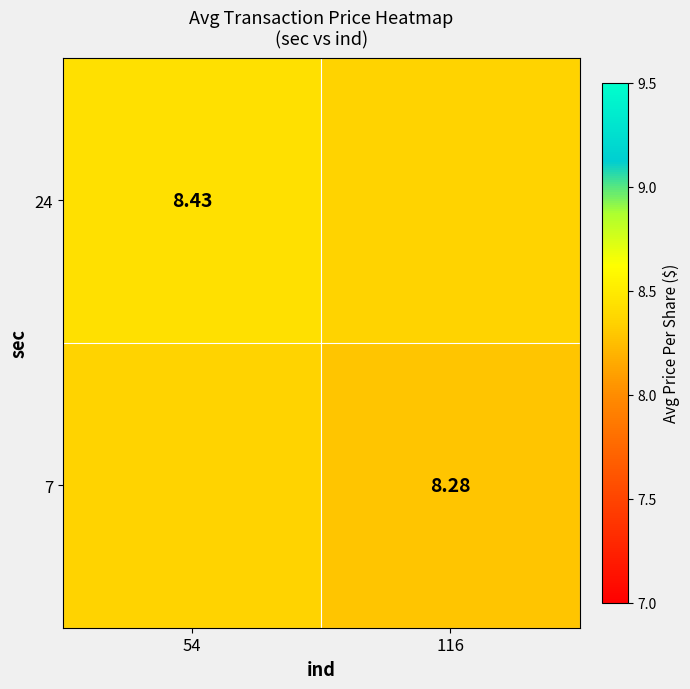

What is the sum of all 7 values?

16.6